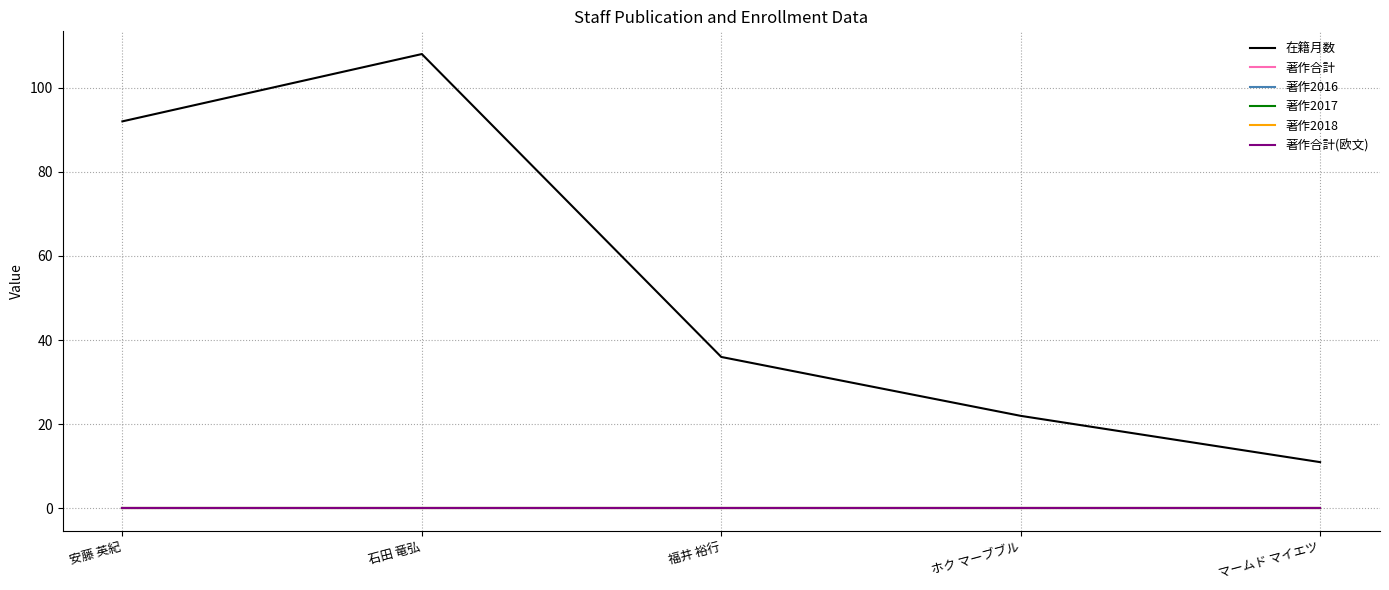

Rank the series by their maximum value, from lowest to highest.

著作合計, 著作2016, 著作2017, 著作2018, 著作合計(欧文), 在籍月数